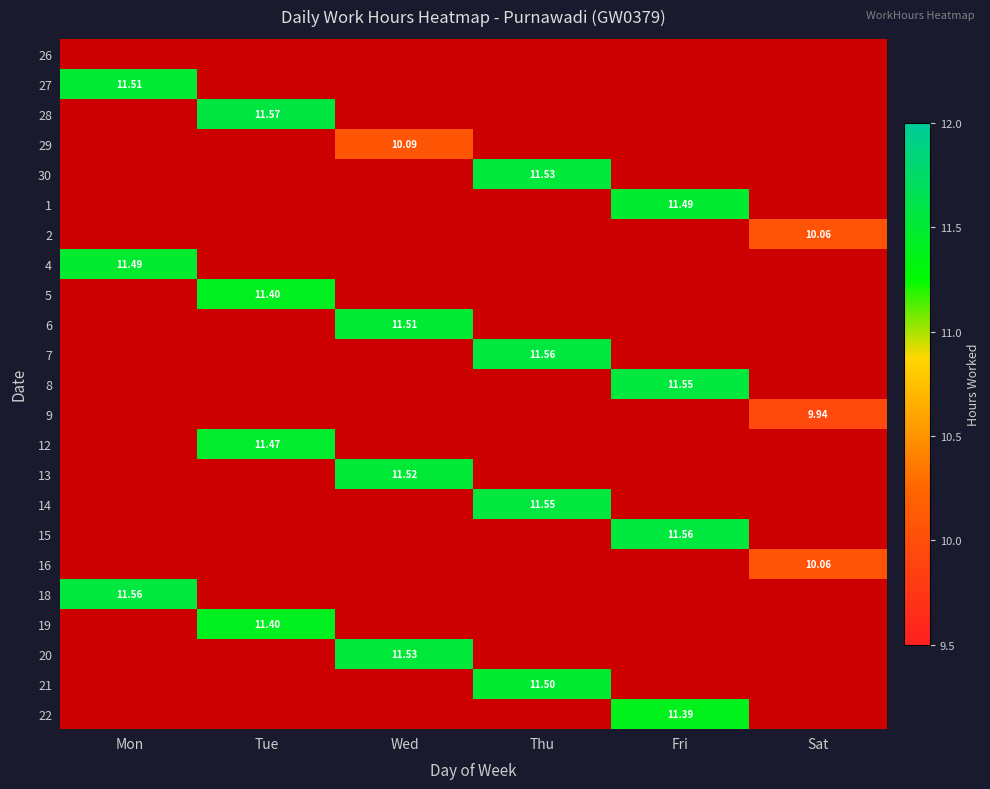

At which label does 13 reach its peak?

Wed